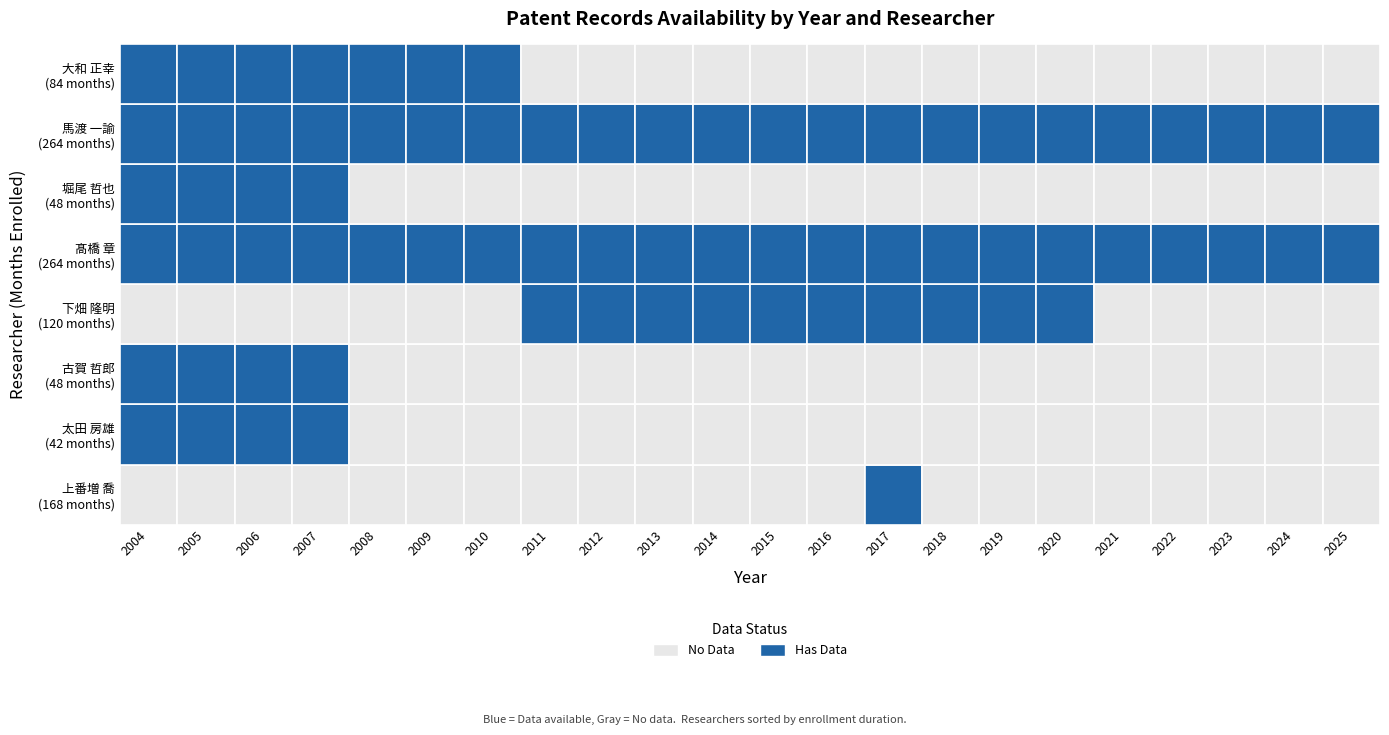

Reading left to right, list all the values displayed in this chart.

上番増 喬: 特許2004=0	特許2005=0	特許2006=0	特許2007=0	特許2008=0	特許2009=0	特許2010=0	特許2011=0	特許2012=0	特許2013=0	特許2014=0	特許2015=0	特許2016=0	特許2017=1	特許2018=0	特許2019=0	特許2020=0	特許2021=0	特許2022=0	特許2023=0	特許2024=0	特許2025=0
太田 房雄: 特許2004=1	特許2005=1	特許2006=1	特許2007=1	特許2008=0	特許2009=0	特許2010=0	特許2011=0	特許2012=0	特許2013=0	特許2014=0	特許2015=0	特許2016=0	特許2017=0	特許2018=0	特許2019=0	特許2020=0	特許2021=0	特許2022=0	特許2023=0	特許2024=0	特許2025=0
古賀 哲郎: 特許2004=1	特許2005=1	特許2006=1	特許2007=1	特許2008=0	特許2009=0	特許2010=0	特許2011=0	特許2012=0	特許2013=0	特許2014=0	特許2015=0	特許2016=0	特許2017=0	特許2018=0	特許2019=0	特許2020=0	特許2021=0	特許2022=0	特許2023=0	特許2024=0	特許2025=0
下畑 隆明: 特許2004=0	特許2005=0	特許2006=0	特許2007=0	特許2008=0	特許2009=0	特許2010=0	特許2011=1	特許2012=1	特許2013=1	特許2014=1	特許2015=1	特許2016=1	特許2017=1	特許2018=1	特許2019=1	特許2020=1	特許2021=0	特許2022=0	特許2023=0	特許2024=0	特許2025=0
髙橋 章: 特許2004=1	特許2005=1	特許2006=1	特許2007=1	特許2008=1	特許2009=1	特許2010=1	特許2011=1	特許2012=1	特許2013=1	特許2014=1	特許2015=1	特許2016=1	特許2017=1	特許2018=1	特許2019=1	特許2020=1	特許2021=1	特許2022=1	特許2023=1	特許2024=1	特許2025=1
堀尾 哲也: 特許2004=1	特許2005=1	特許2006=1	特許2007=1	特許2008=0	特許2009=0	特許2010=0	特許2011=0	特許2012=0	特許2013=0	特許2014=0	特許2015=0	特許2016=0	特許2017=0	特許2018=0	特許2019=0	特許2020=0	特許2021=0	特許2022=0	特許2023=0	特許2024=0	特許2025=0
馬渡 一諭: 特許2004=1	特許2005=1	特許2006=1	特許2007=1	特許2008=1	特許2009=1	特許2010=1	特許2011=1	特許2012=1	特許2013=1	特許2014=1	特許2015=1	特許2016=1	特許2017=1	特許2018=1	特許2019=1	特許2020=1	特許2021=1	特許2022=1	特許2023=1	特許2024=1	特許2025=1
大和 正幸: 特許2004=1	特許2005=1	特許2006=1	特許2007=1	特許2008=1	特許2009=1	特許2010=1	特許2011=0	特許2012=0	特許2013=0	特許2014=0	特許2015=0	特許2016=0	特許2017=0	特許2018=0	特許2019=0	特許2020=0	特許2021=0	特許2022=0	特許2023=0	特許2024=0	特許2025=0